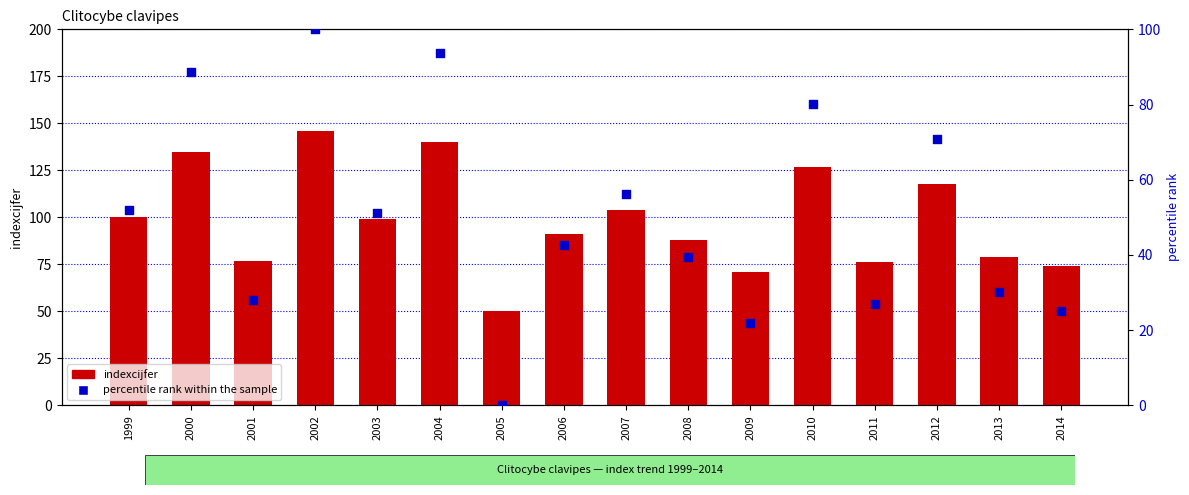

Which series has the widest spread of Y values?

percentile rank within the sample